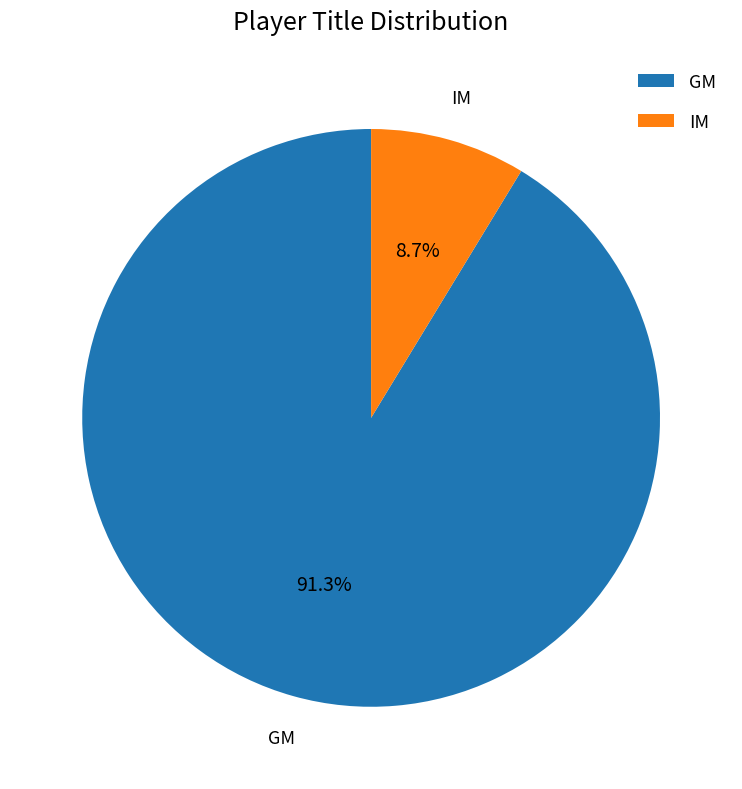

Rank the categories by value from highest to lowest.

GM, IM